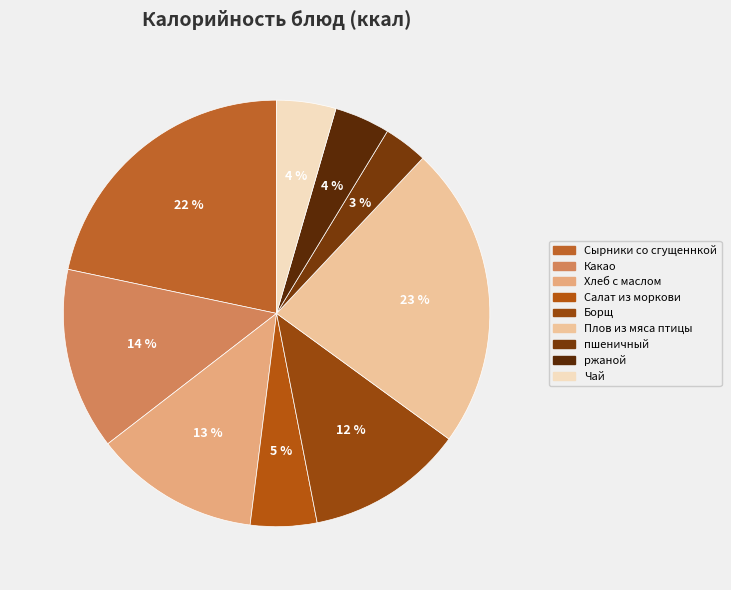

To the nearest percent, what portion does ржаной represent?

4%